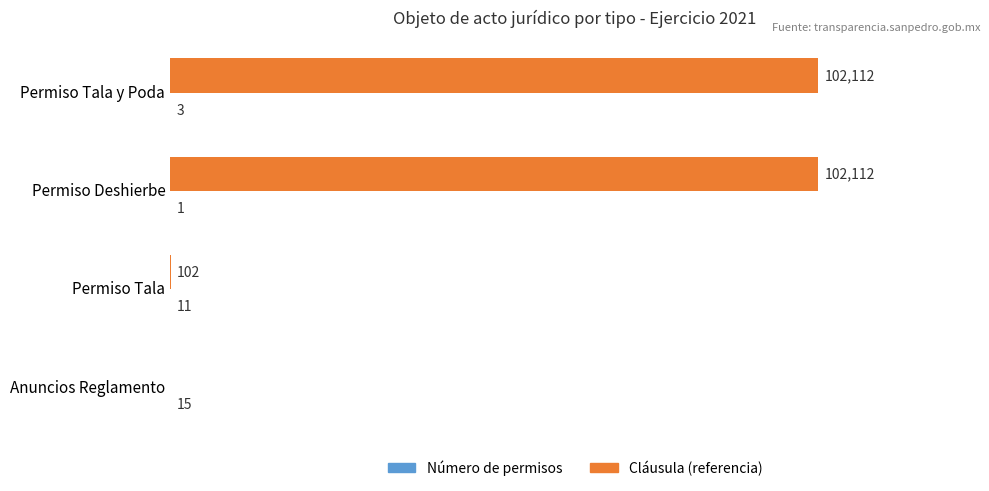

At which category is the sum across all series the highest?

Permiso Tala y Poda